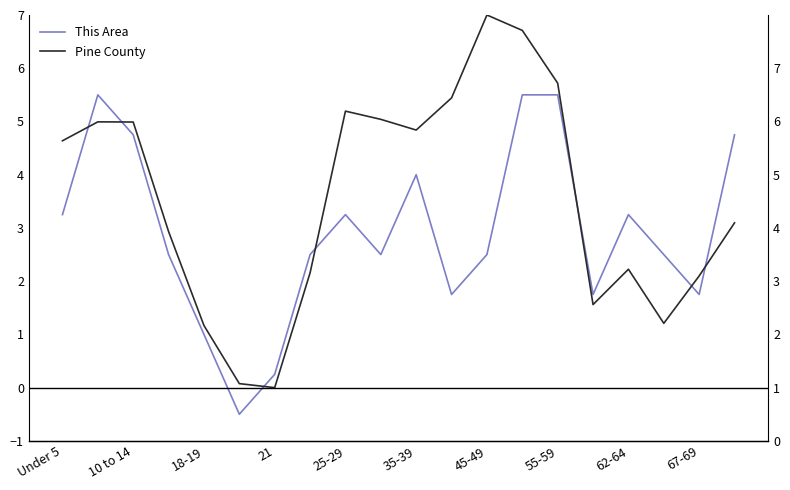

Reading left to right, extract all data points from this chart.

This Area: 3.2	5.5	4.8	2.5	1.0	-0.5	0.2	2.5	3.2	2.5	4.0	1.8	2.5	5.5	5.5	1.8	3.2	2.5	1.8	4.8
Pine County: 4.6	5.0	5.0	2.9	1.2	0.1	0.0	2.2	5.2	5.0	4.8	5.4	7.0	6.7	5.7	1.6	2.2	1.2	2.1	3.1